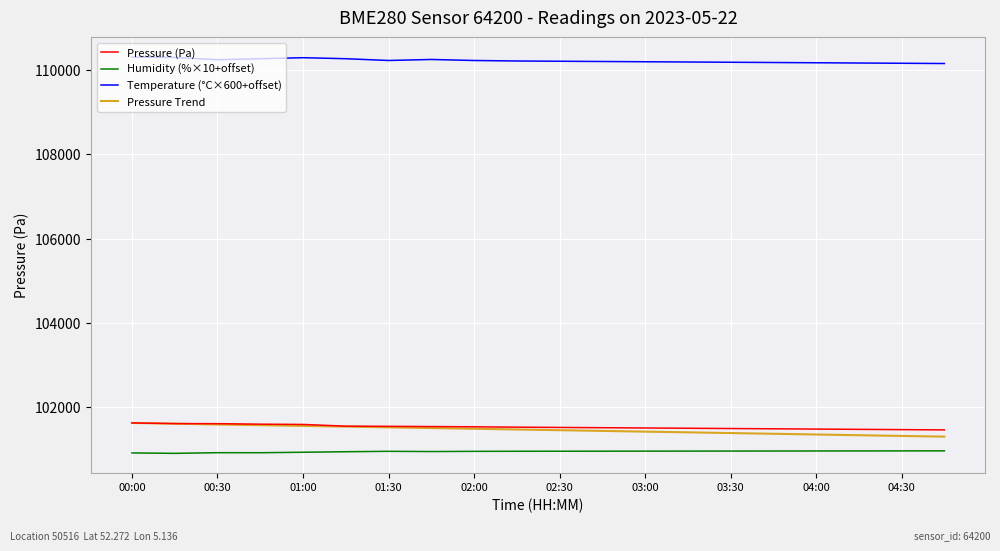

What is the highest value of the Pressure Trend series?

101628.2